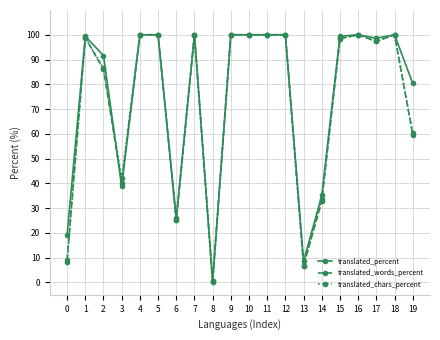

True or false: translated_words_percent has a value of 97.3 at 17.

True